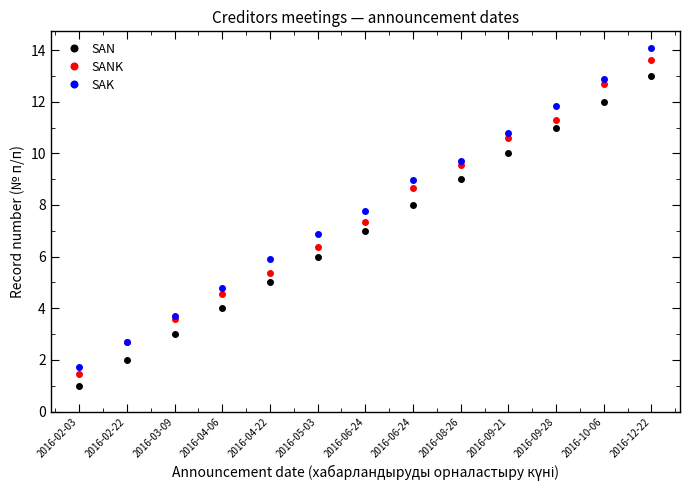

At which category is the sum across all series the highest?

2016-12-22